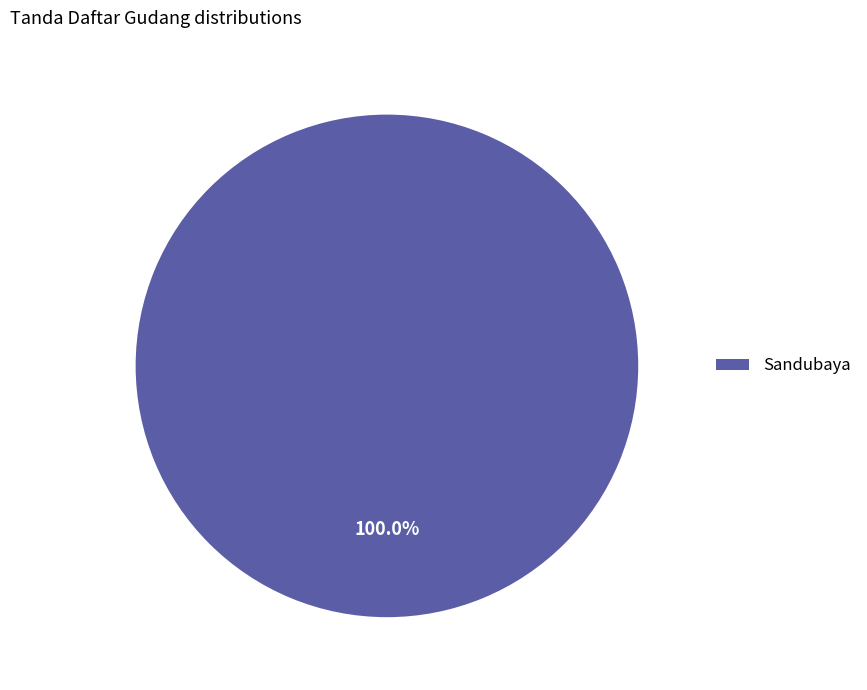

Rank the categories by value from lowest to highest.

Sandubaya